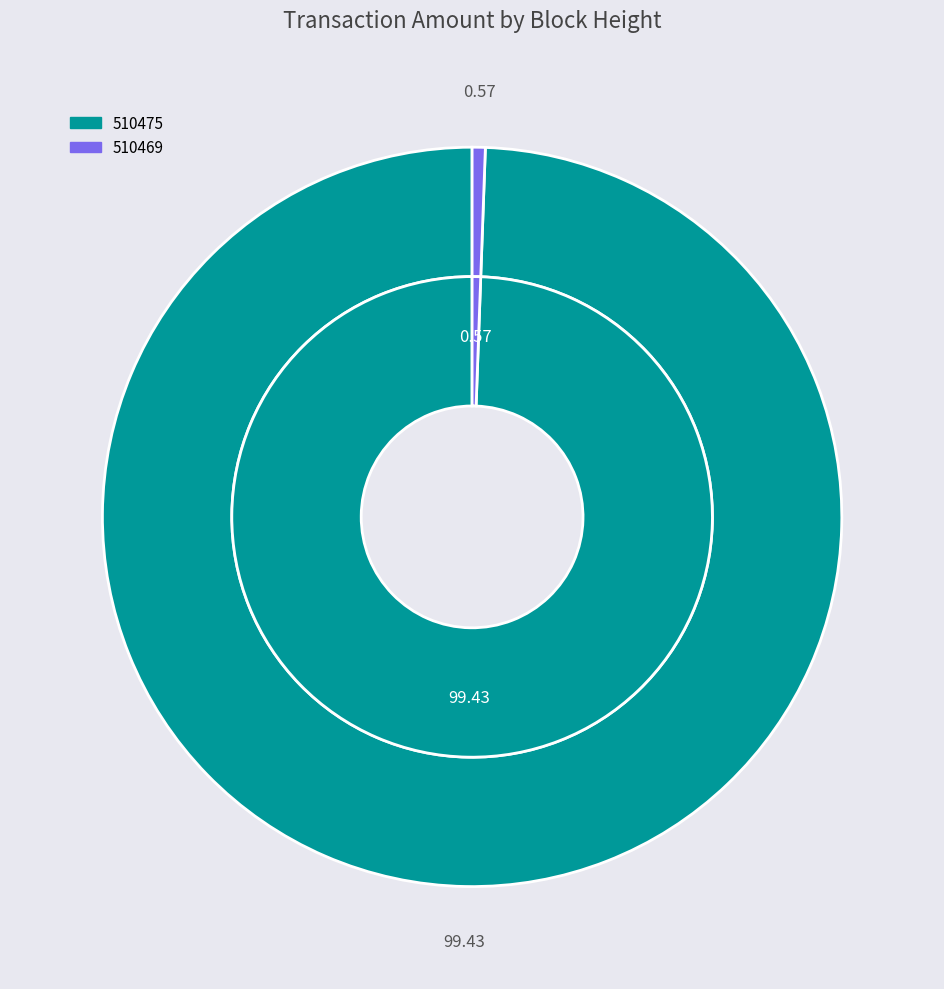

Count the number of slices in the pie.

2